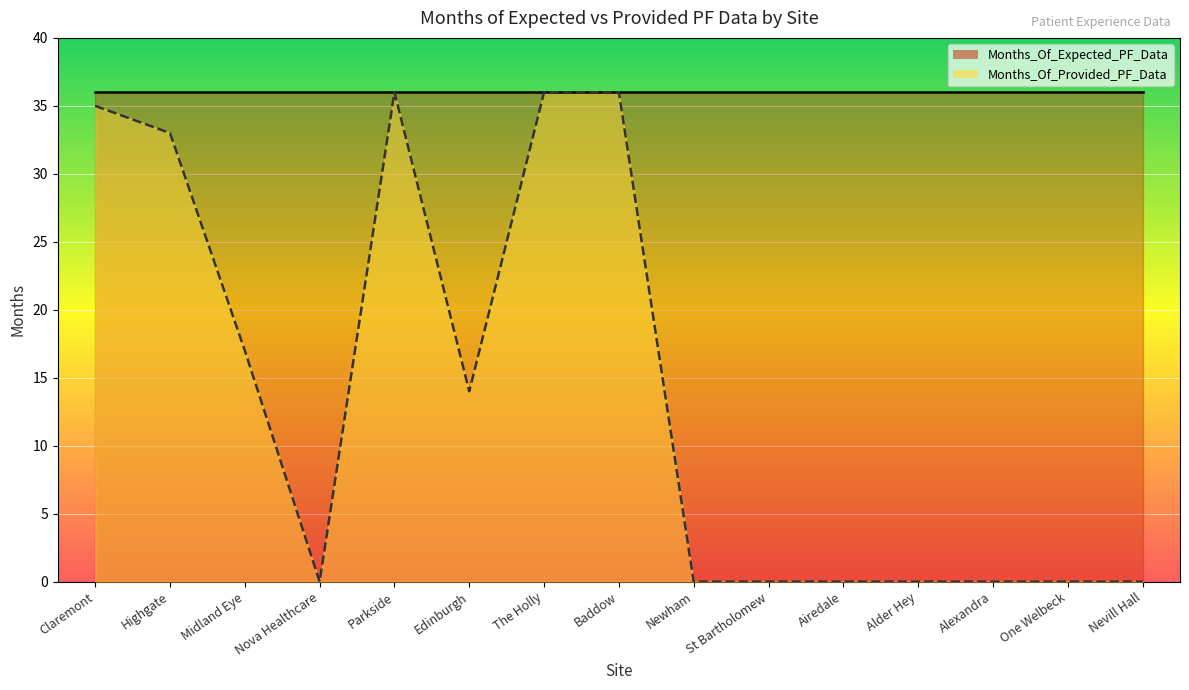

What is the difference between the second highest and second lowest values?

36